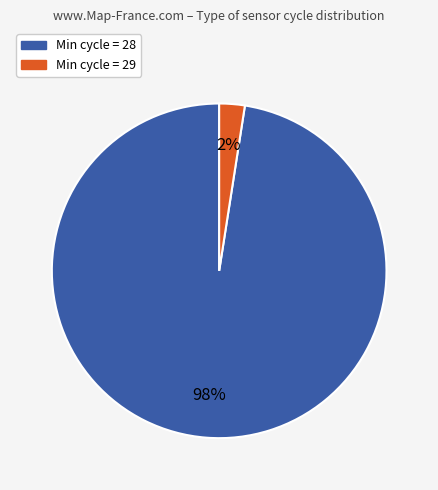

Is there a majority slice in this chart?

Yes